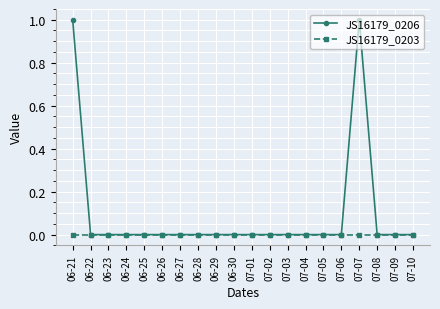

How many data points does each series have?

20